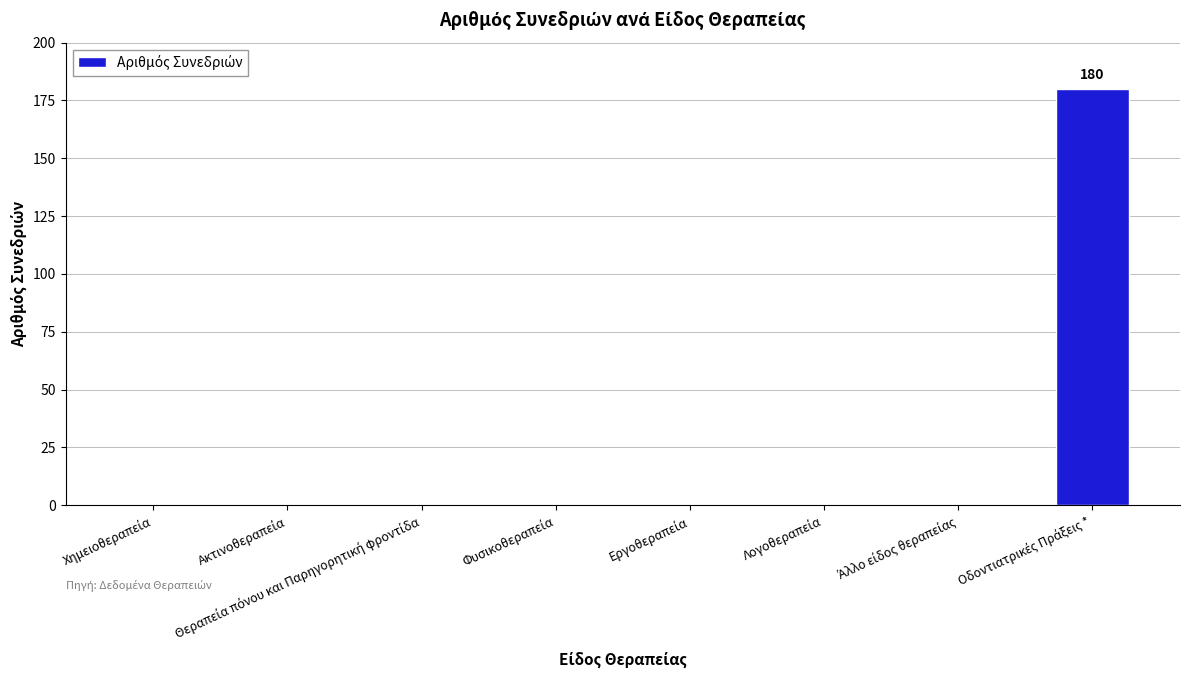

What is the greatest value displayed?

180